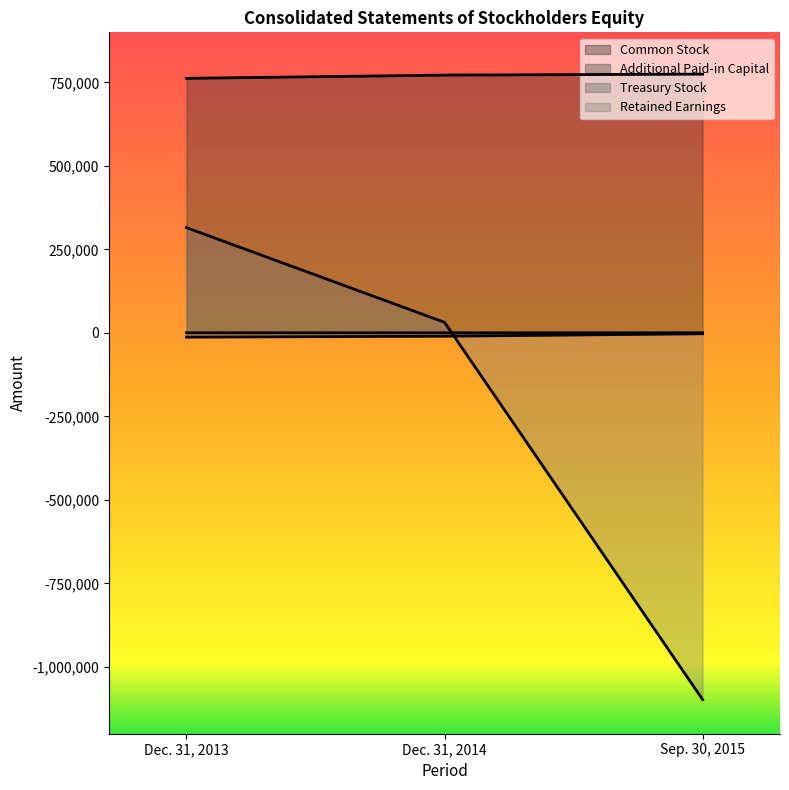

What are all the series names shown in the legend?

Common Stock, Additional Paid-in Capital, Treasury Stock, Retained Earnings